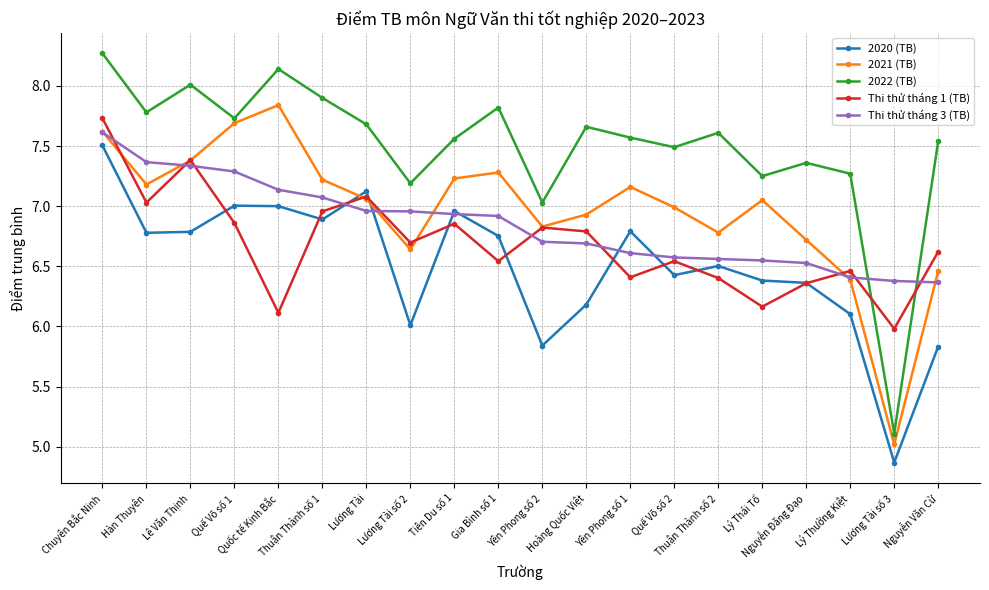

What is the average value of the Thi thử tháng 1 (TB) series?

6.7